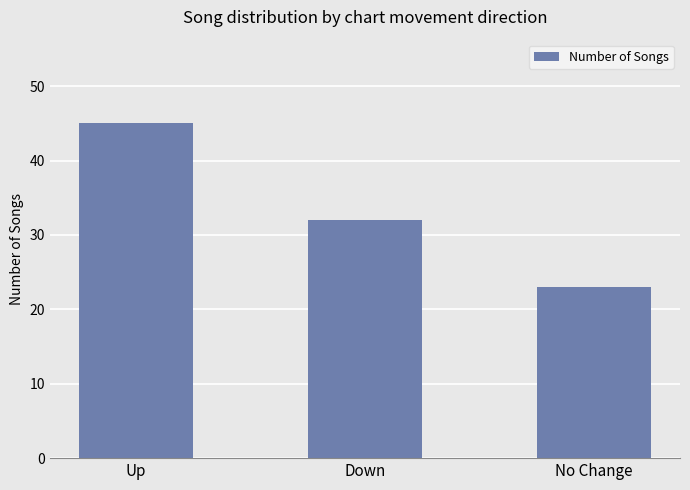

What is the value of the 1st bar from the left?

45